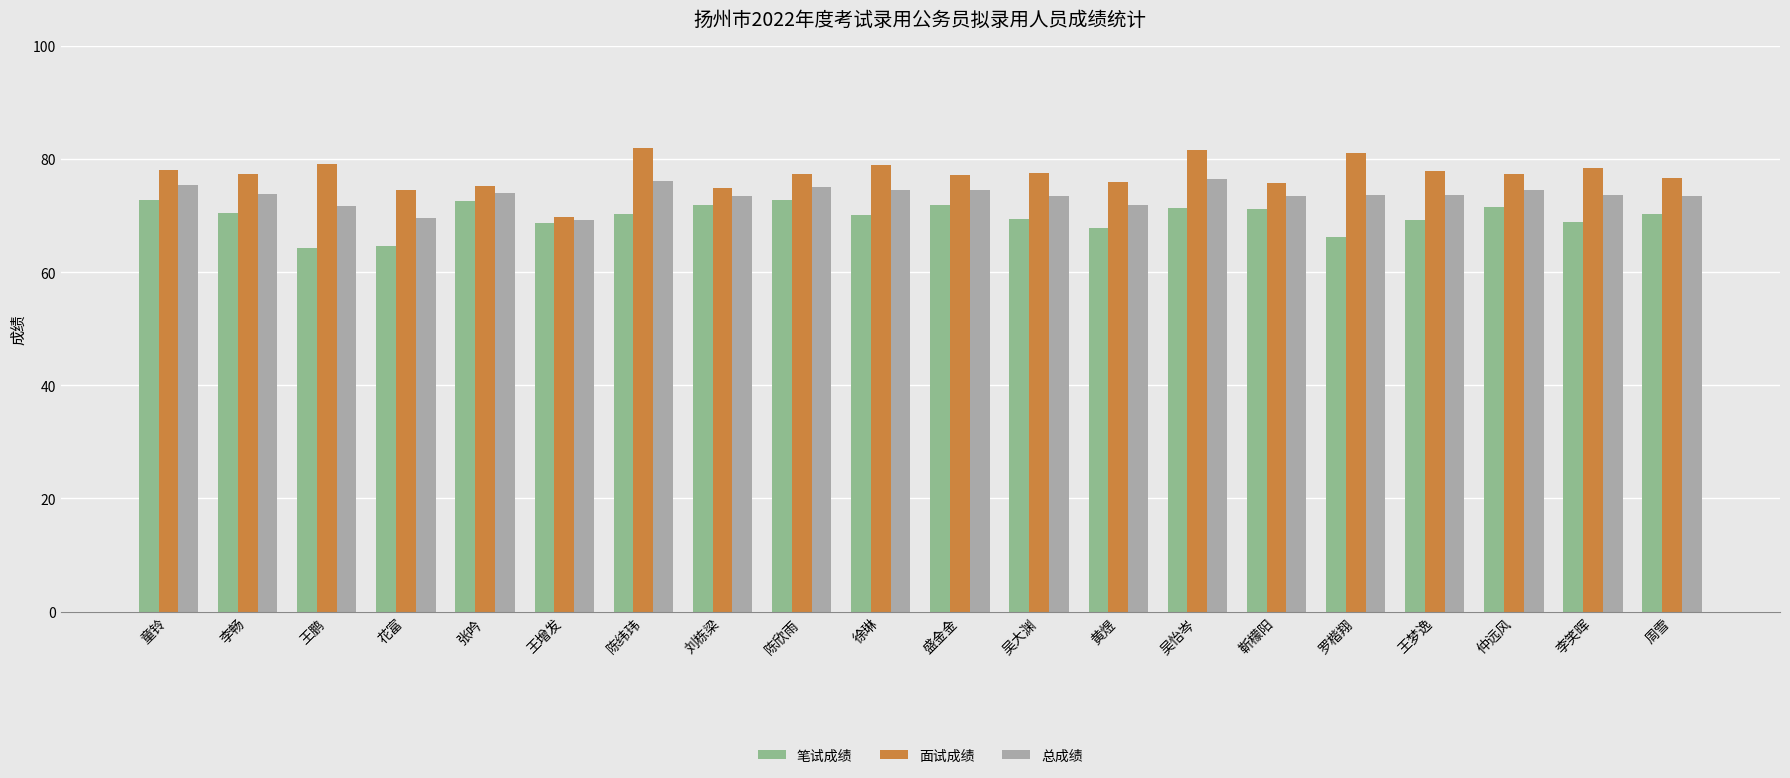

Is the value of 总成绩 at 花富 greater than the value of 笔试成绩 at 花富?

Yes